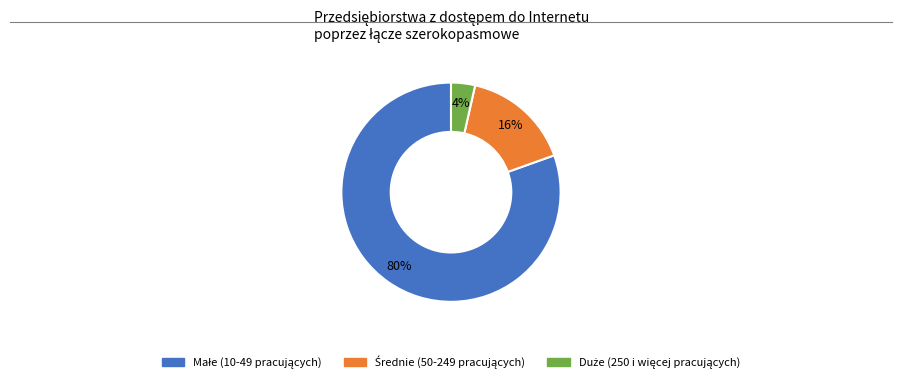

To the nearest percent, what is the average slice percentage?

33%